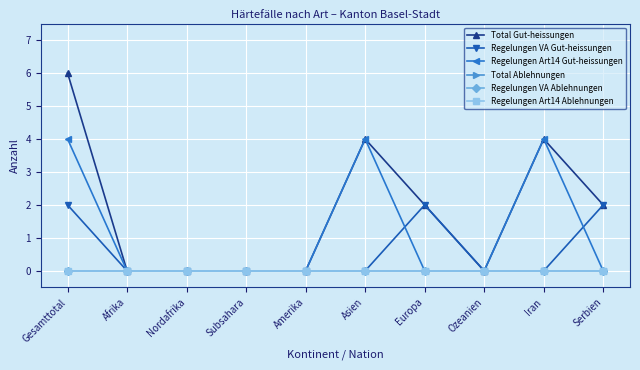

Between Gesamttotal and Iran, which is larger?

Gesamttotal